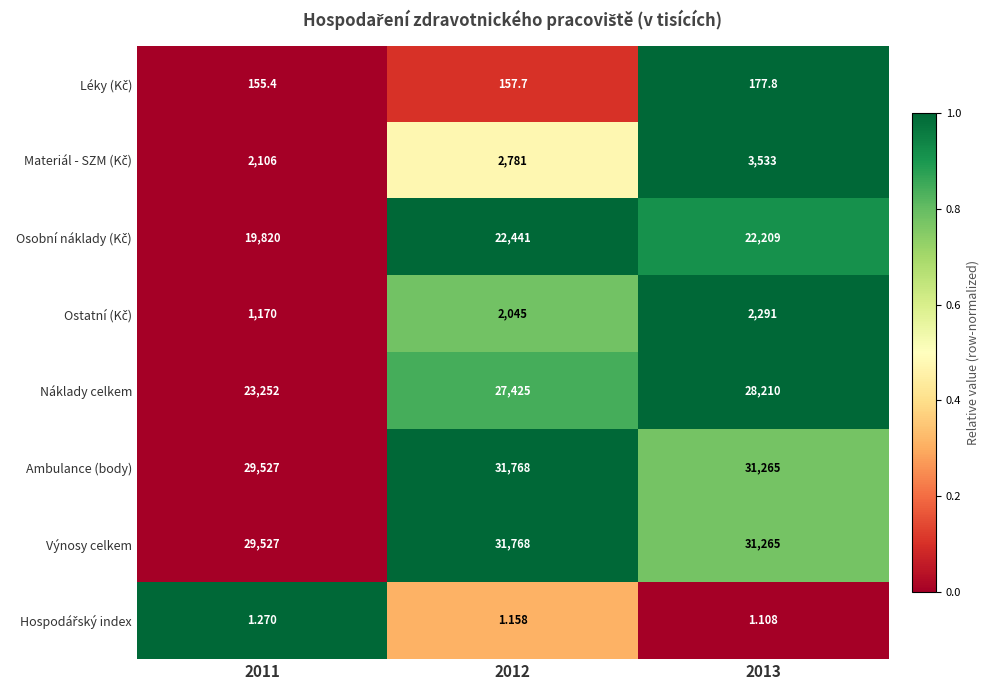

Which series changed the most between 2011 and 2012?

Náklady celkem